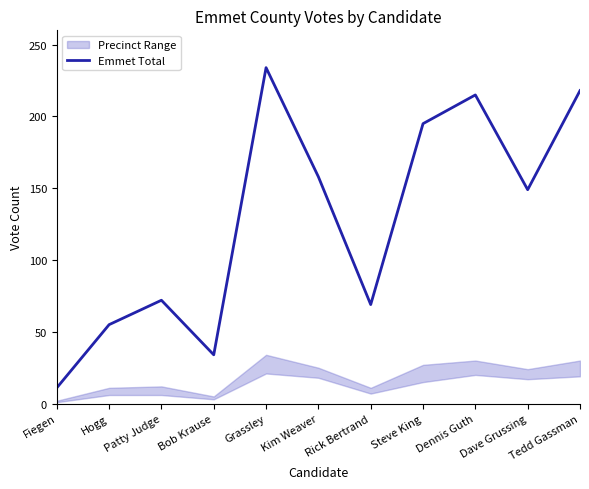

Reading left to right, what are all the values shown in this chart?

11	55	72	34	234	158	69	195	215	149	218